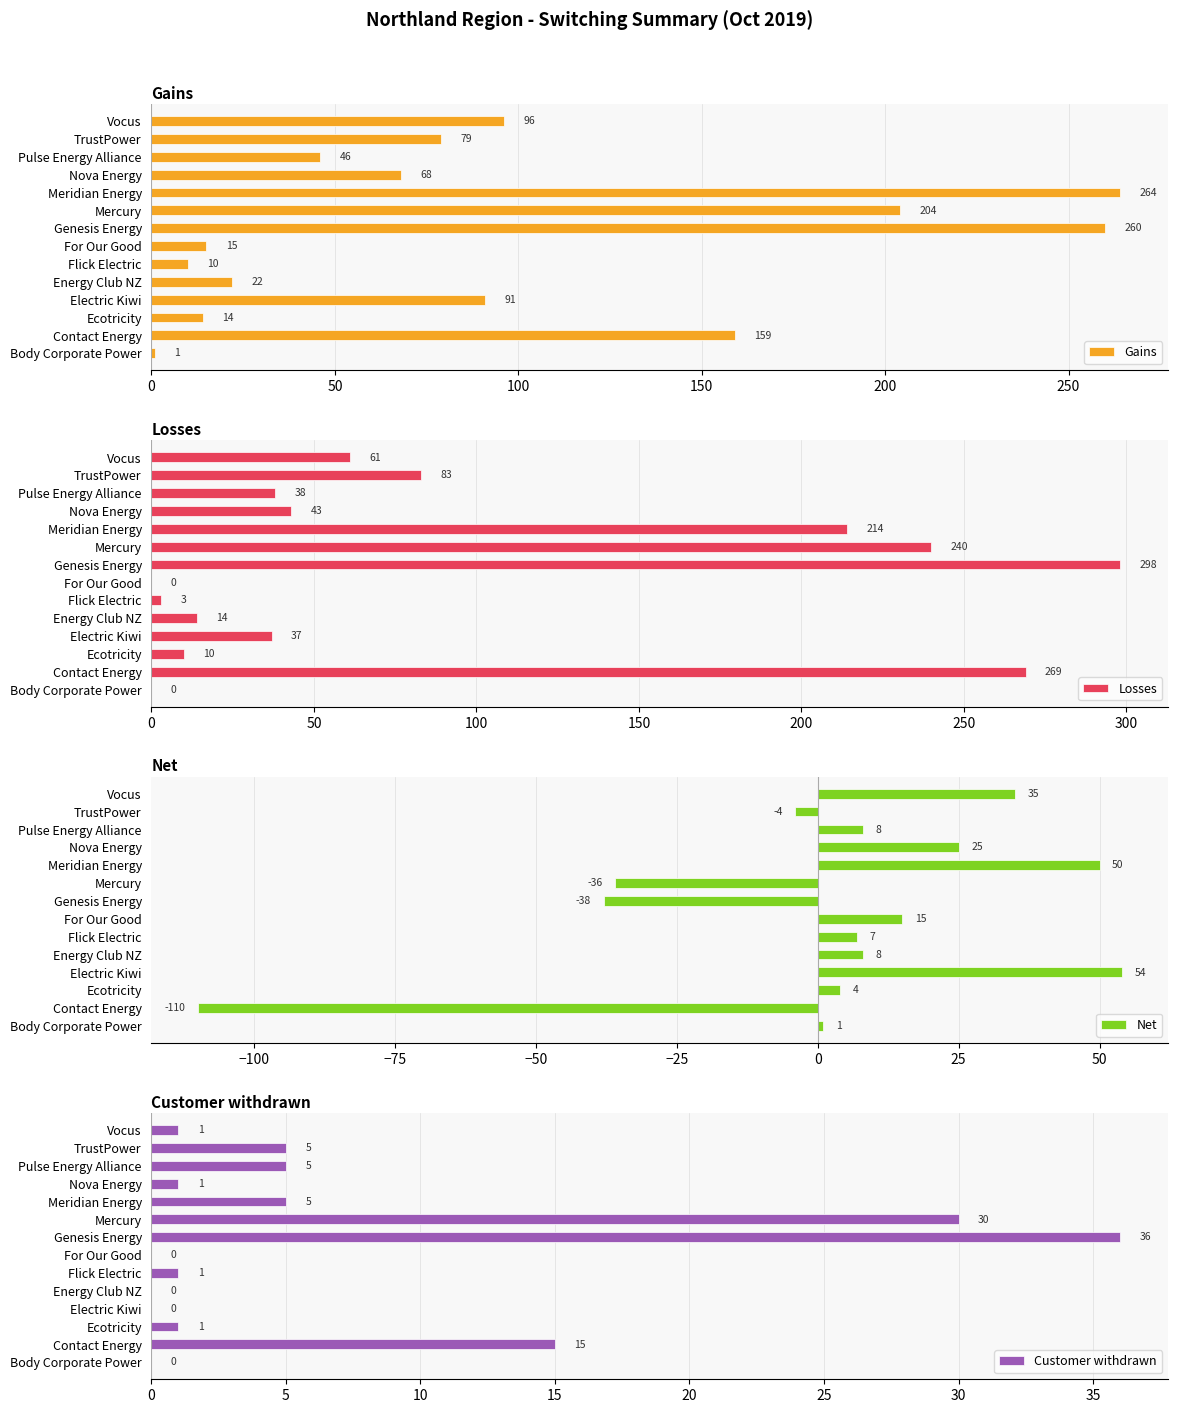

Which category has the highest value in the Gains series?

Meridian Energy